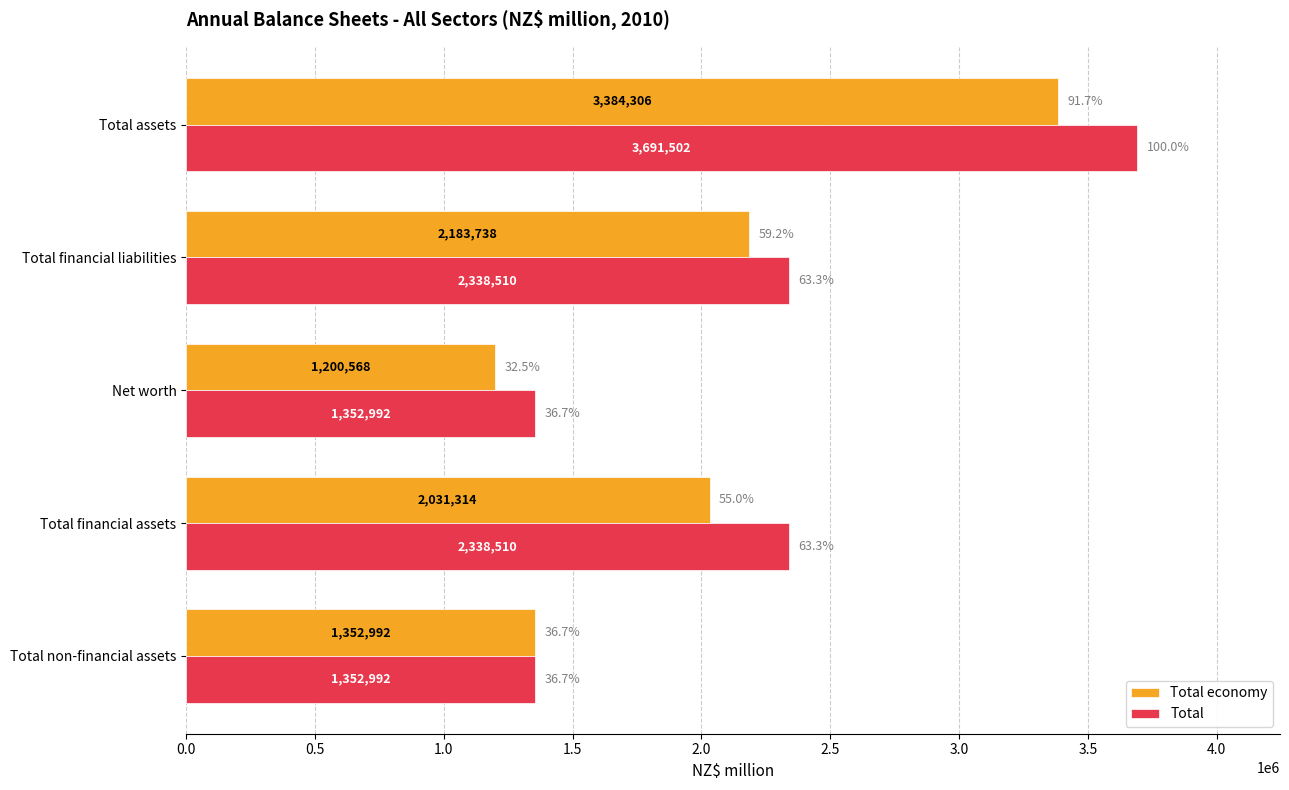

How many series are shown in this chart?

2